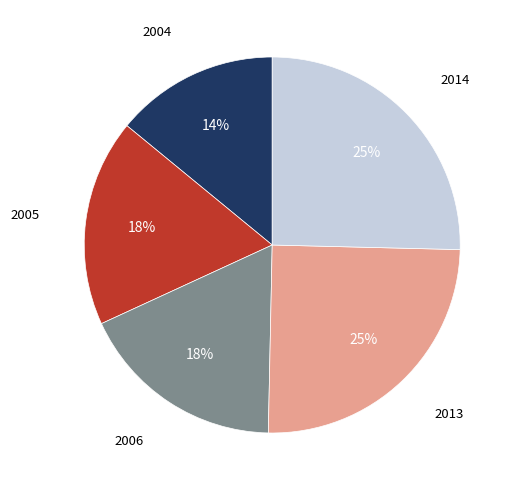

Count the number of slices in the pie.

5